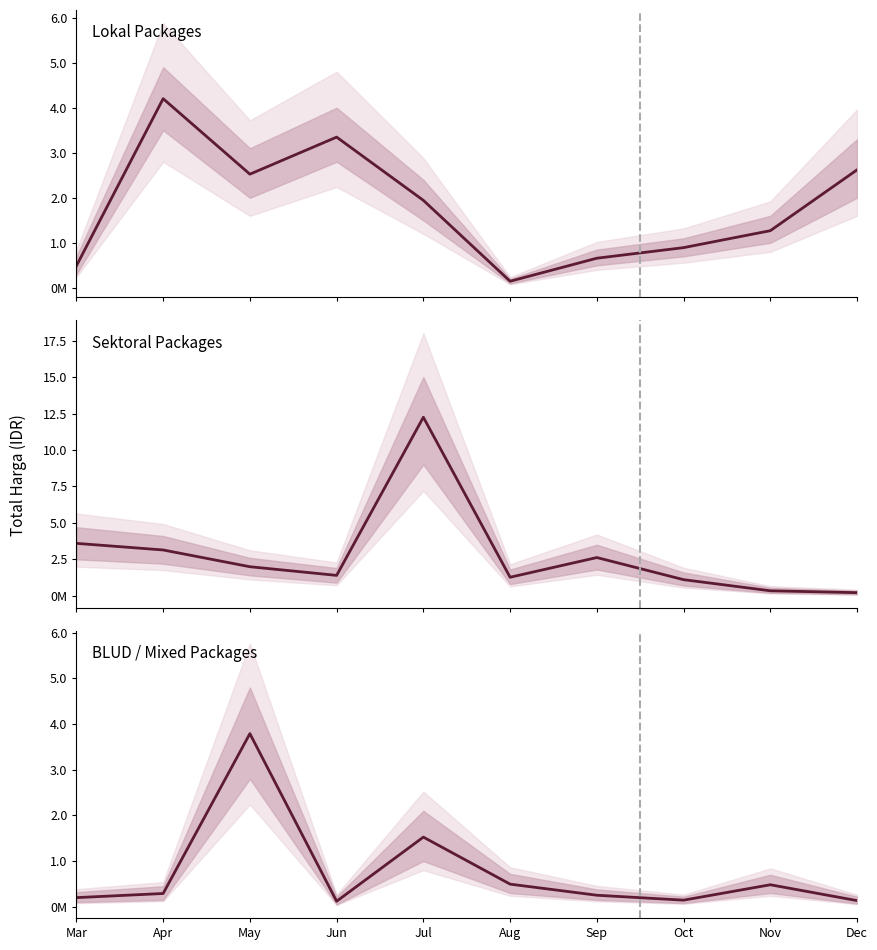

At which category is the sum across all series the highest?

Jul